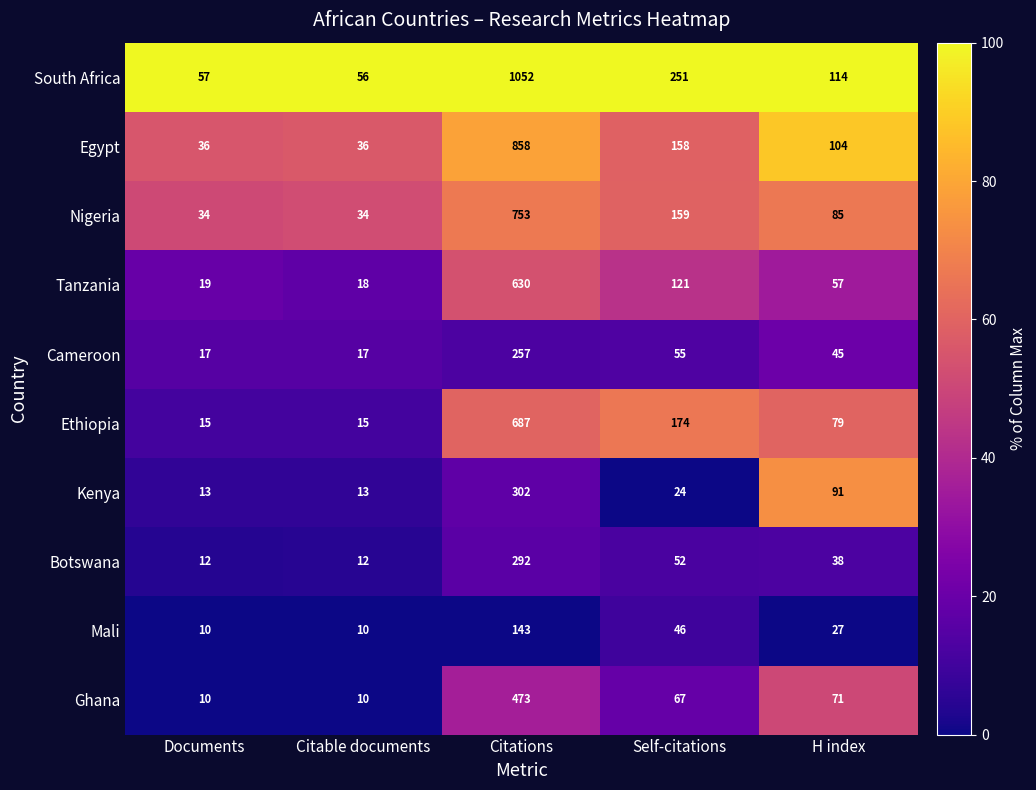

Rank the series at Self-citations from highest to lowest value.

South Africa, Ethiopia, Nigeria, Egypt, Tanzania, Ghana, Cameroon, Botswana, Mali, Kenya